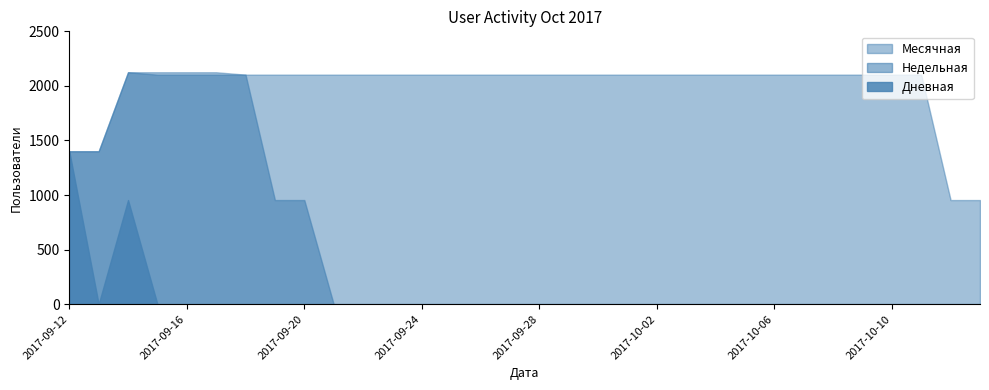

How many data points in Месячная are less than 2103?

4